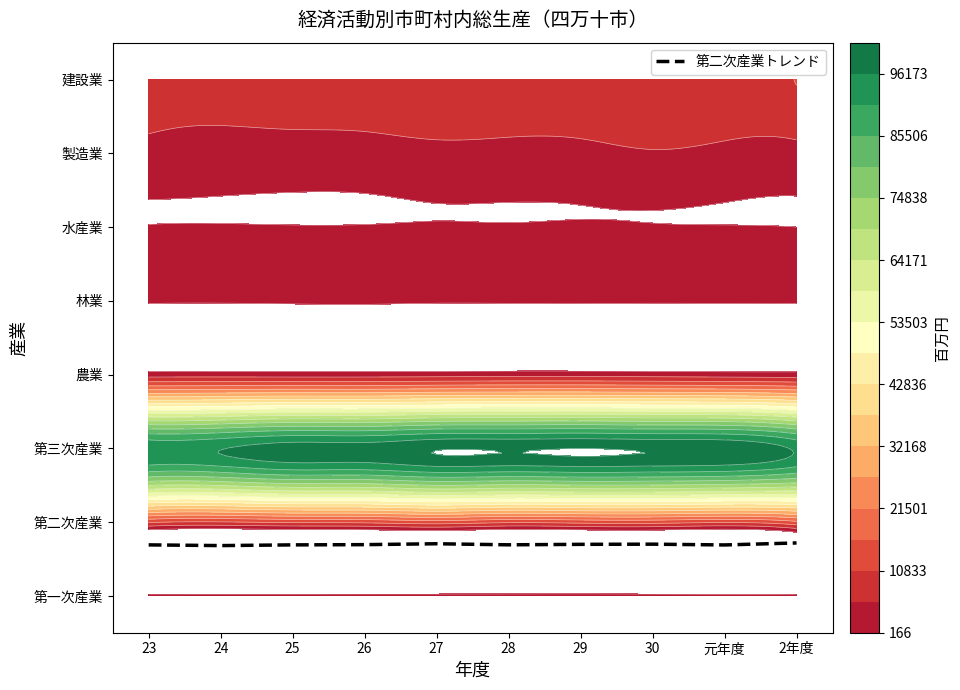

Count the values in the range 0 to 1.

10